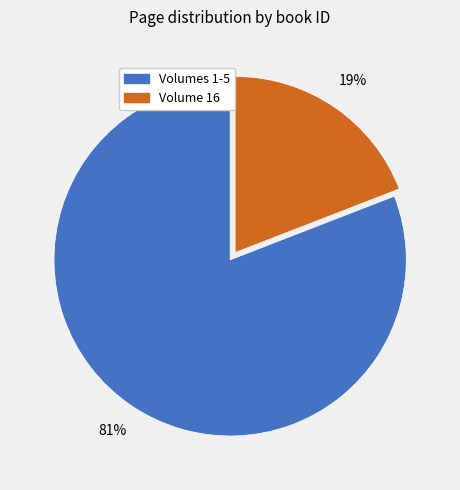

Is there a majority slice in this chart?

Yes